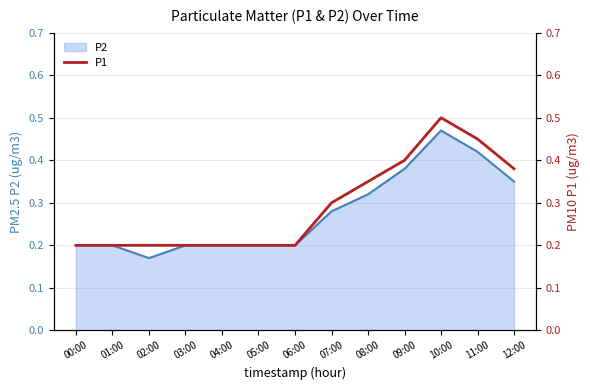

True or false: the data shows 0.2 at 10:00.

False